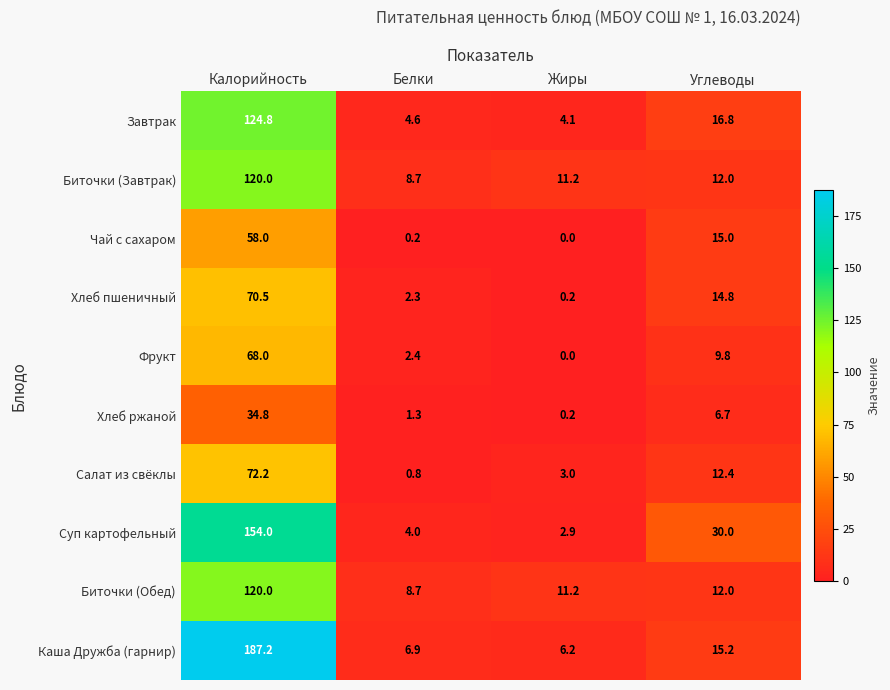

What is the approximate value of Завтрак at Углеводы?

16.8